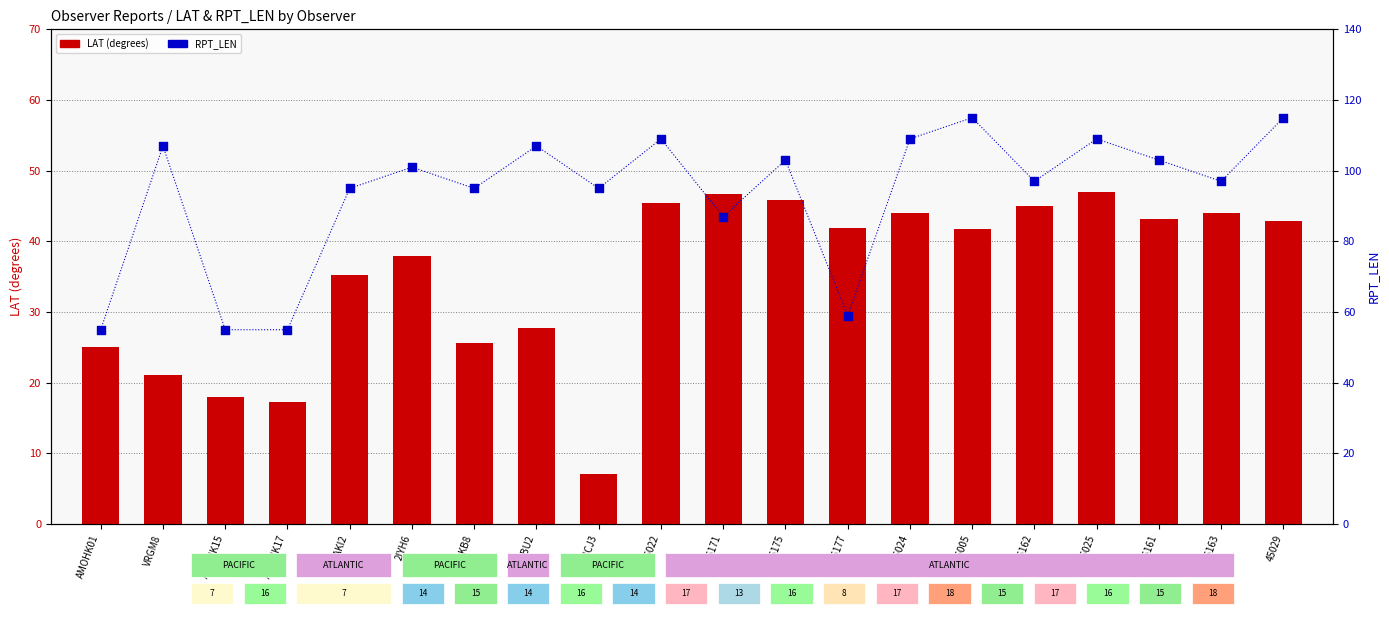

At how many categories does at least one series exceed 37?

20